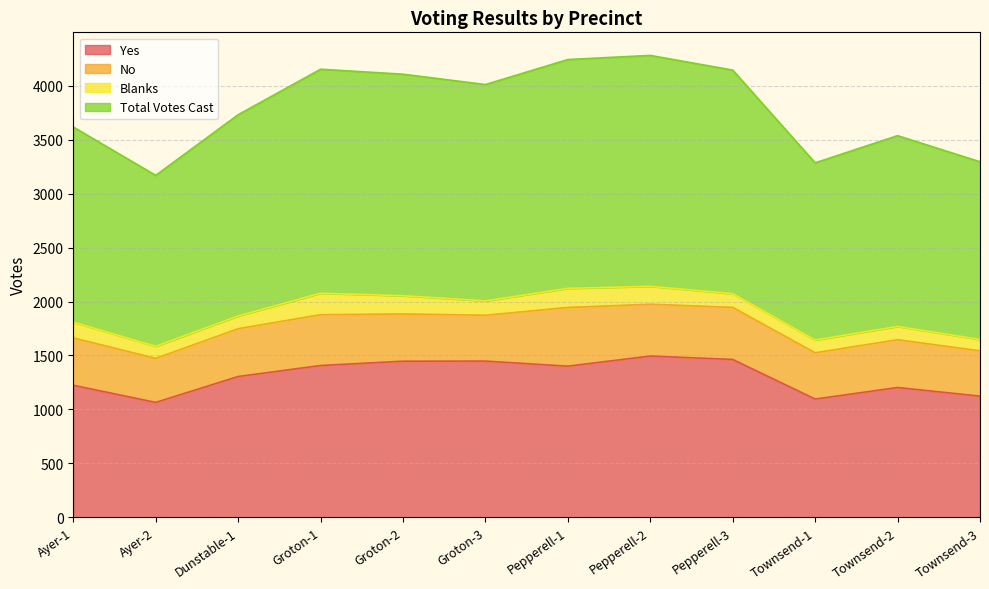

What is the difference between the Yes values at Pepperell-1 and Dunstable-1?

96